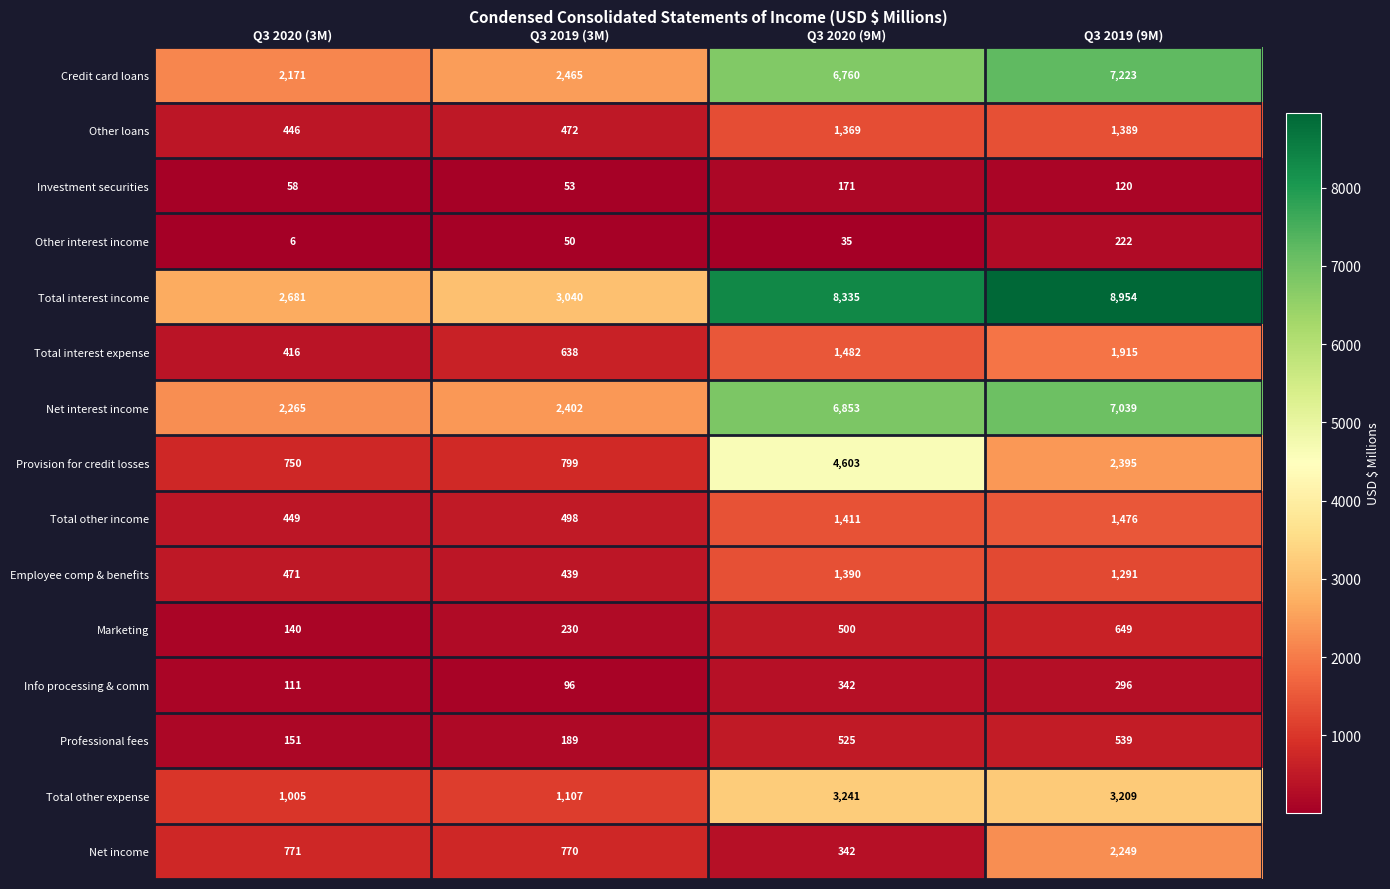

At which label is Total interest expense closest to 1165?

Q3 2020 (9M)